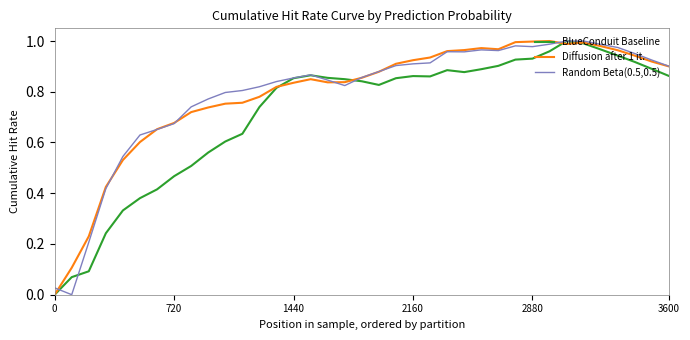

What are all the series names shown in the legend?

BlueConduit Baseline, Diffusion after 1 it., Random Beta(0.5,0.5)